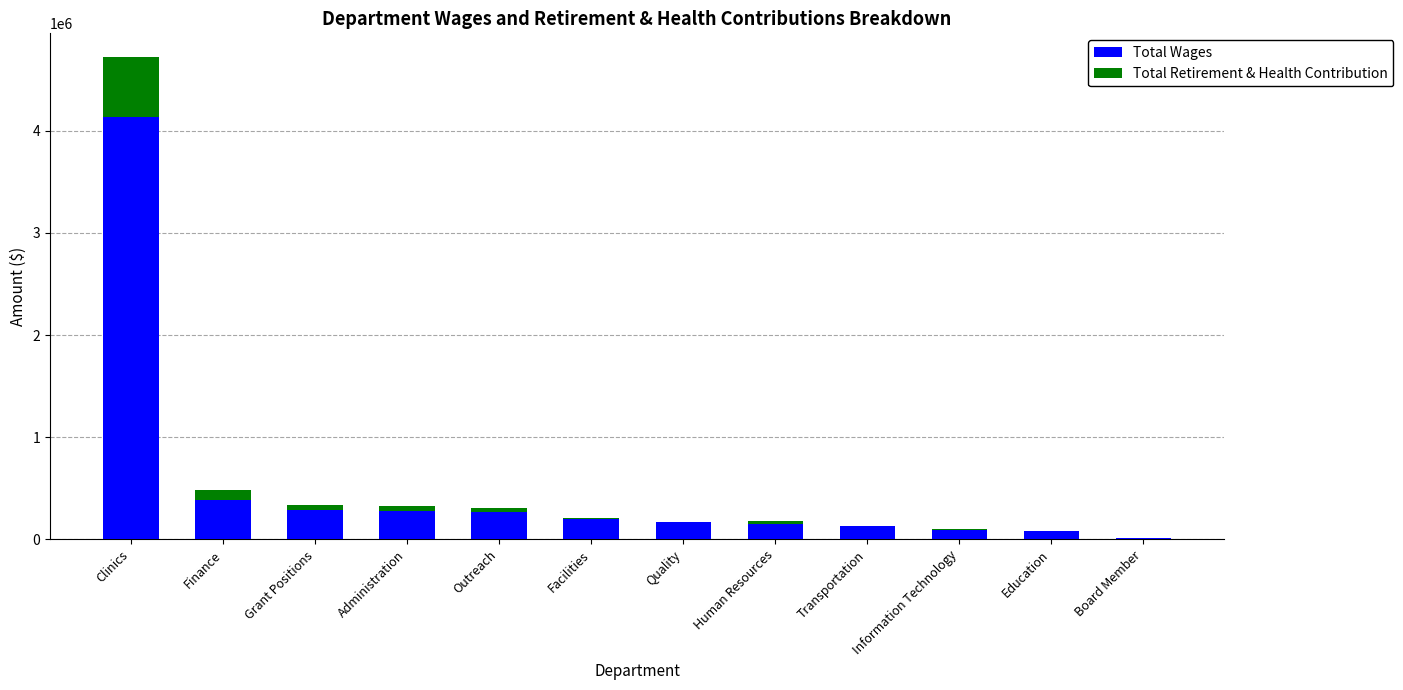

Count the number of data series in this chart.

2